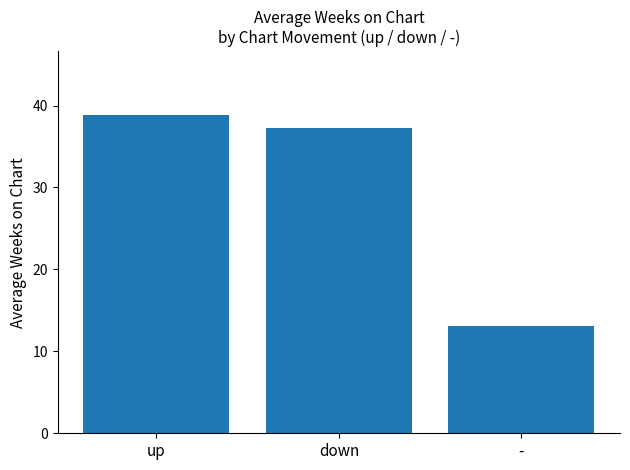

What is the change in value from up to -?

-25.7